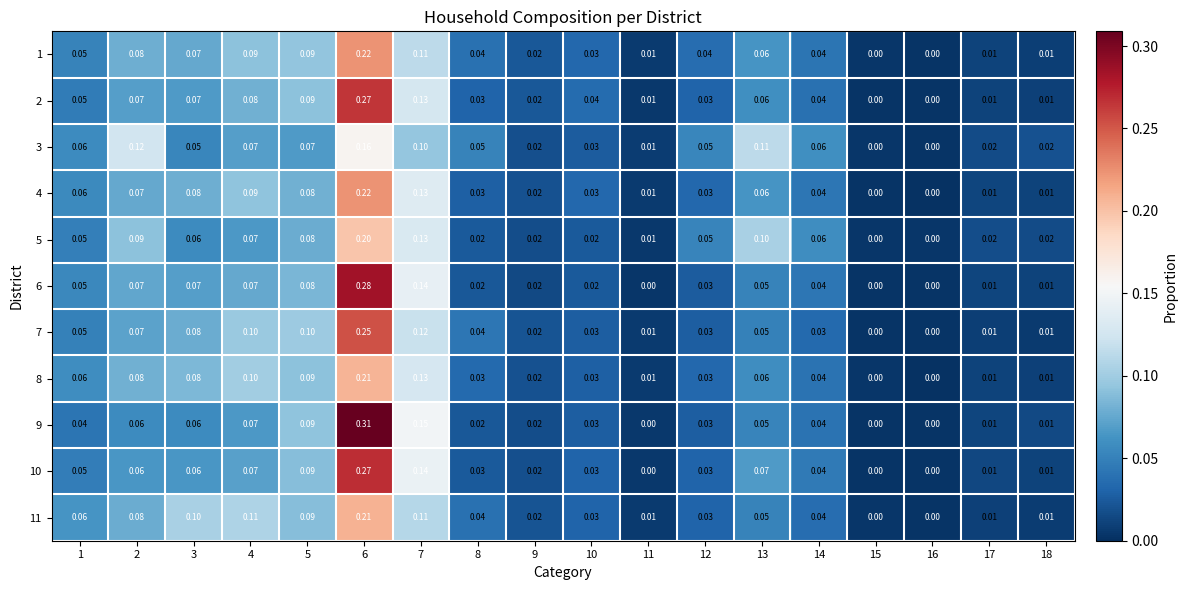

Is the value of 6 at 1 greater than the value of 2 at 15?

Yes